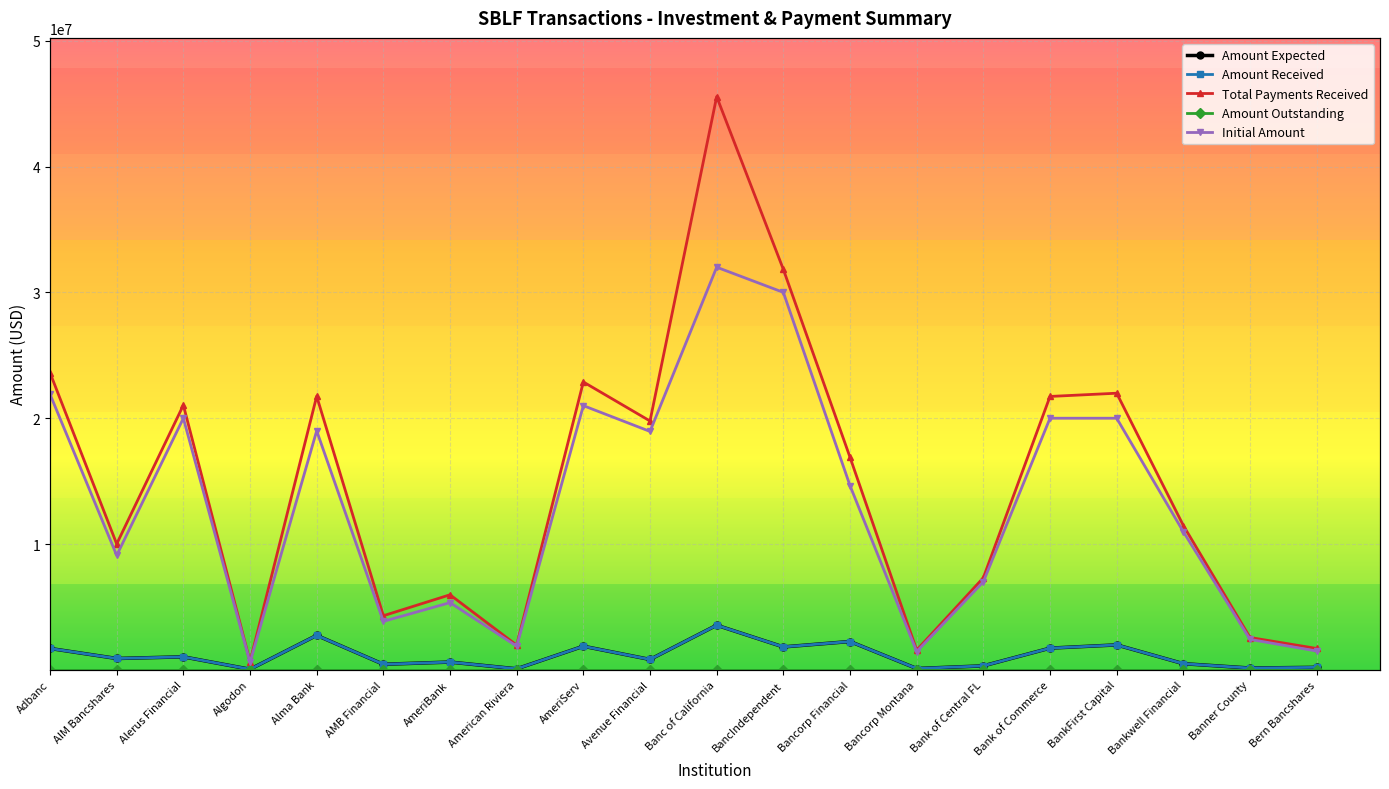

What is the label of the 16th point from the left?

Bank of Commerce